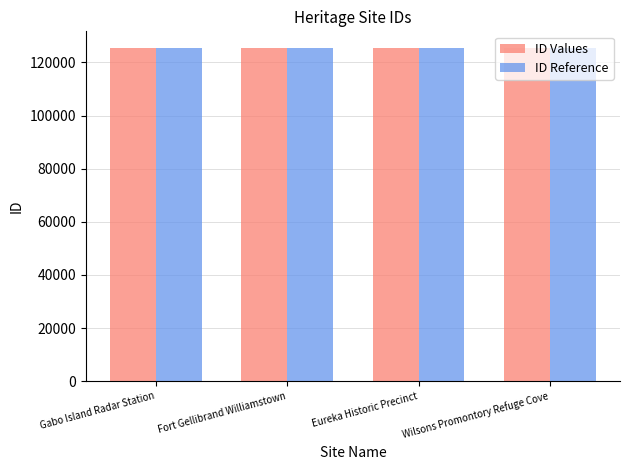

What is the total value across all series at Fort Gellibrand Williamstown?

250572